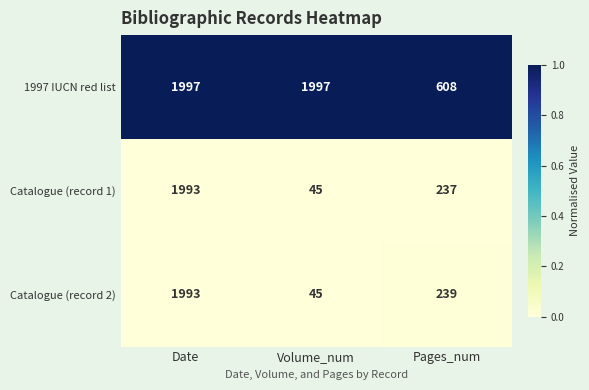

What is the smallest value displayed?

45